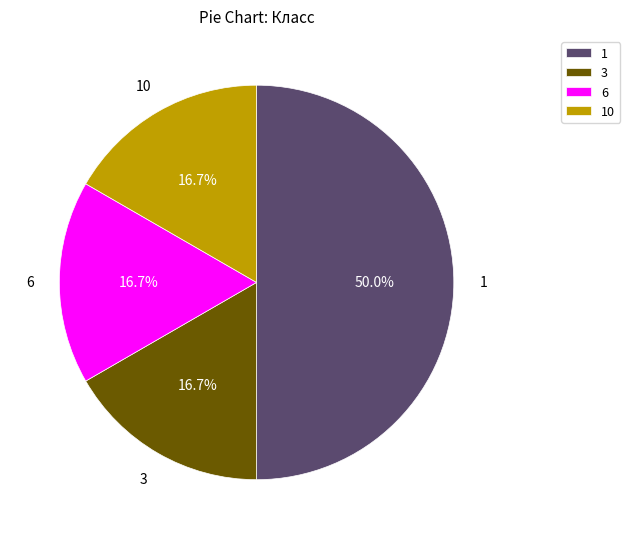

Is the sum of 3 and 1 greater than half?

Yes